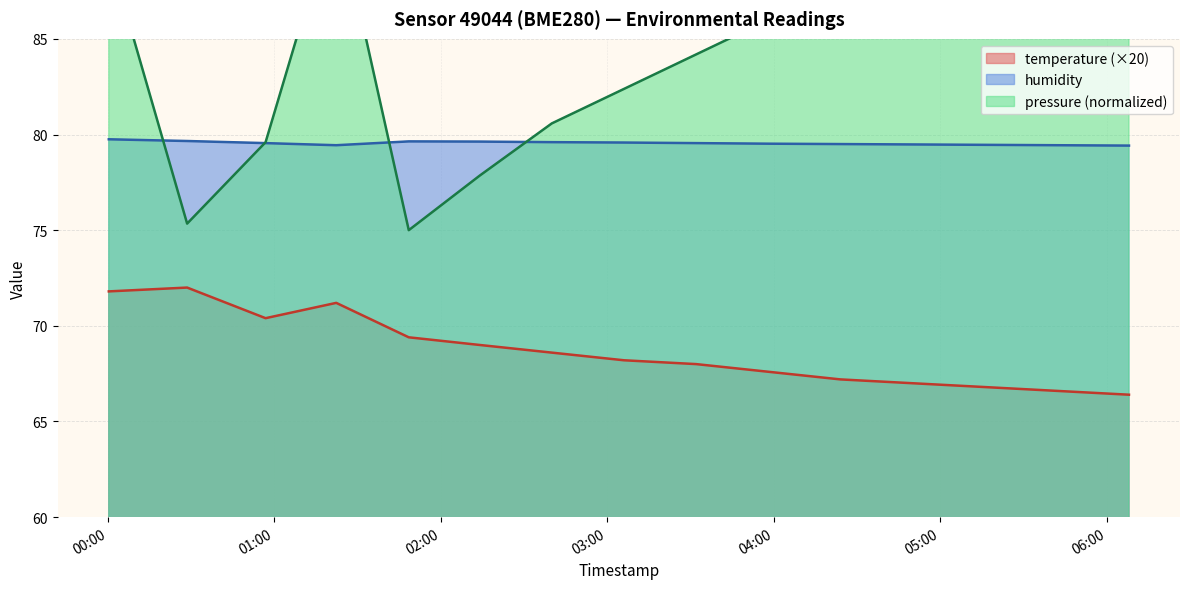

What is the difference between the temperature values at 2022-12-07T00:56:52 and 2022-12-07T03:32:00?

2.4